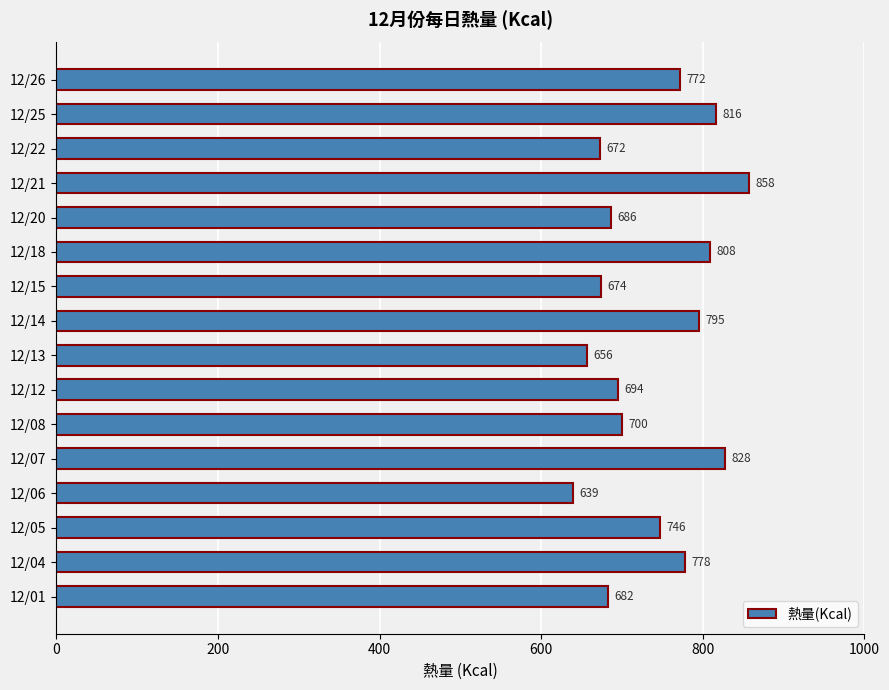

At which label is the value closest to 748?

12/05